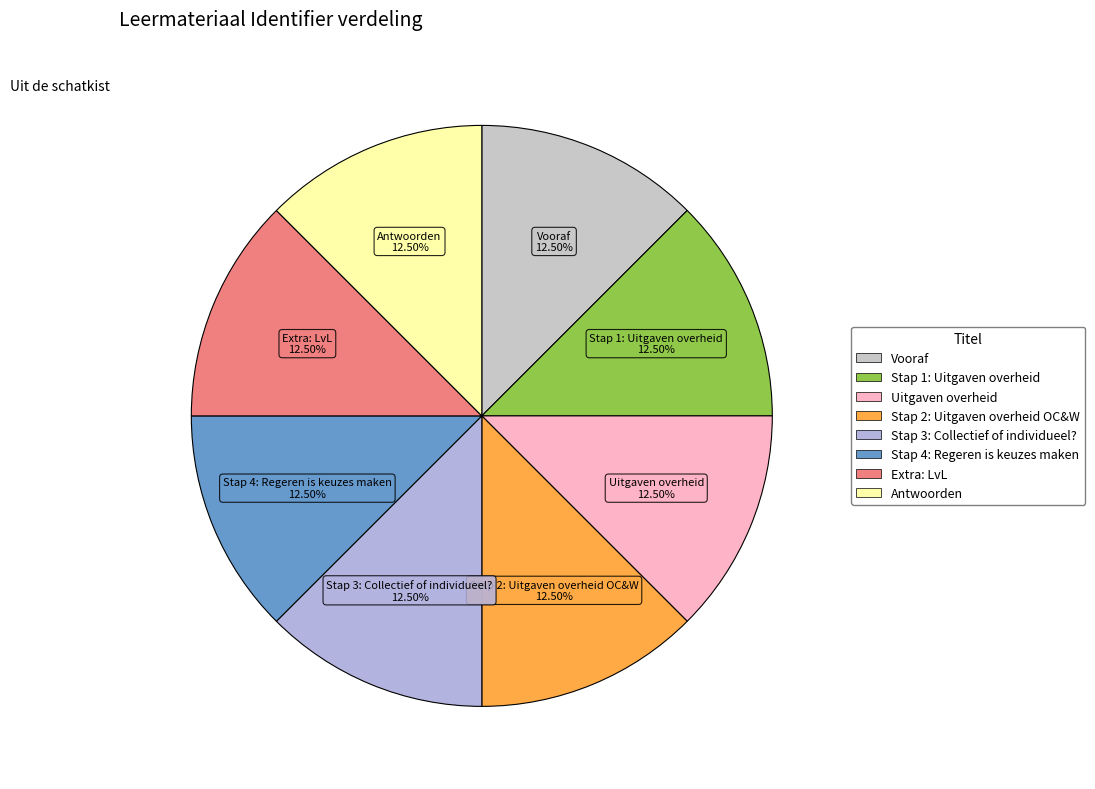

To the nearest percent, what is the combined percentage of Extra: LvL and Stap 4: Regeren is keuzes maken?

25%